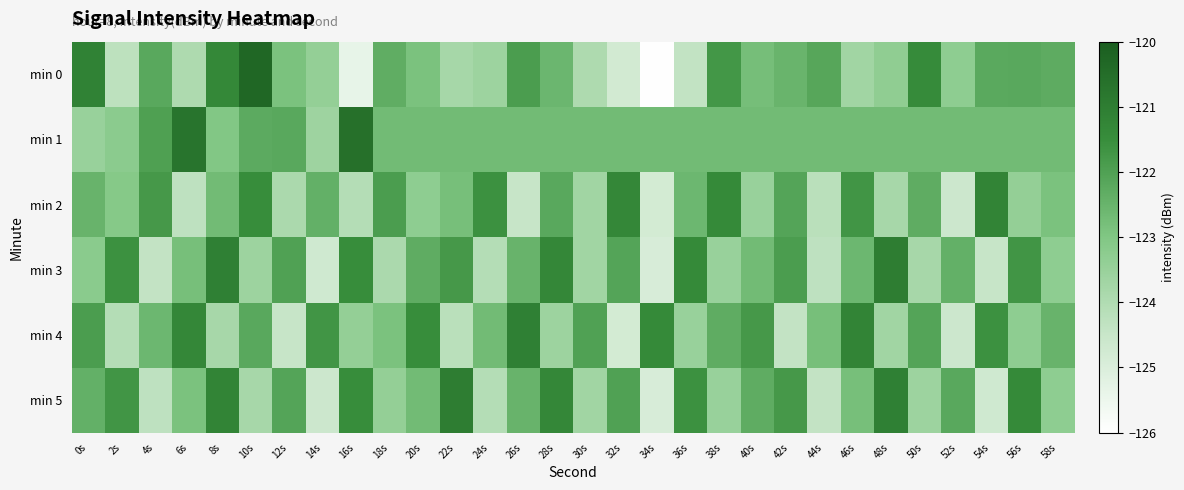

Which series has the largest range (max minus min)?

min 0